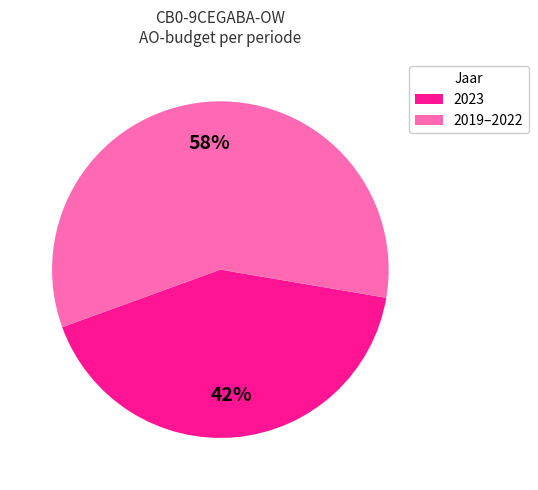

To the nearest percent, what is the difference between the largest and smallest slice percentages?

16%